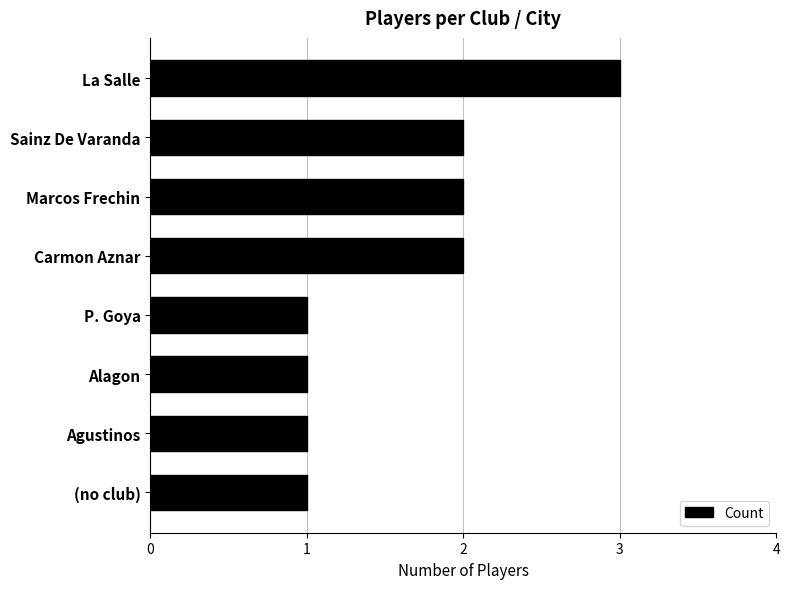

Which has a higher value, Marcos Frechin or La Salle?

La Salle